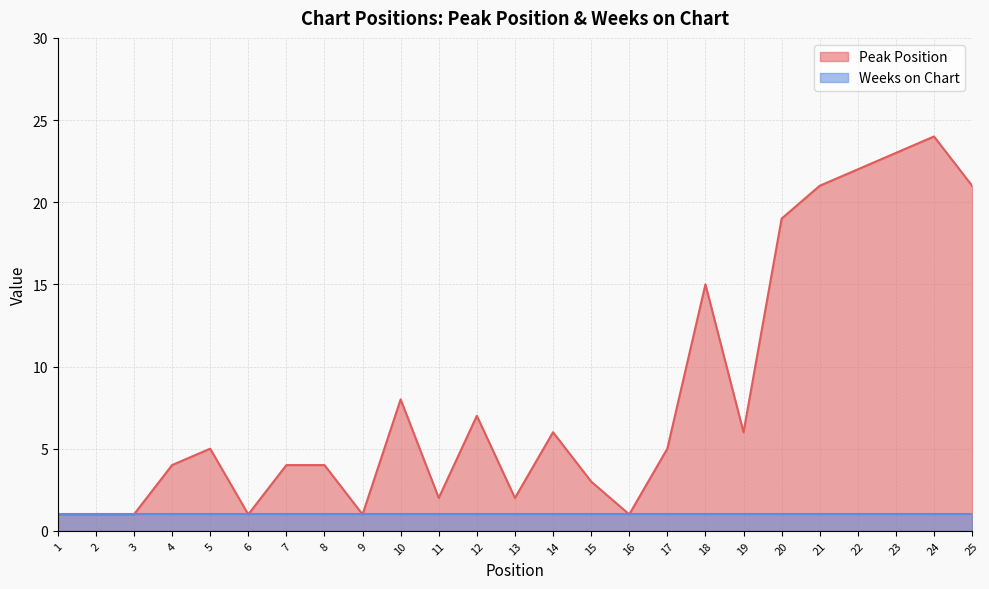

What is the ratio of the value at 4 to the value at 21?

0.2